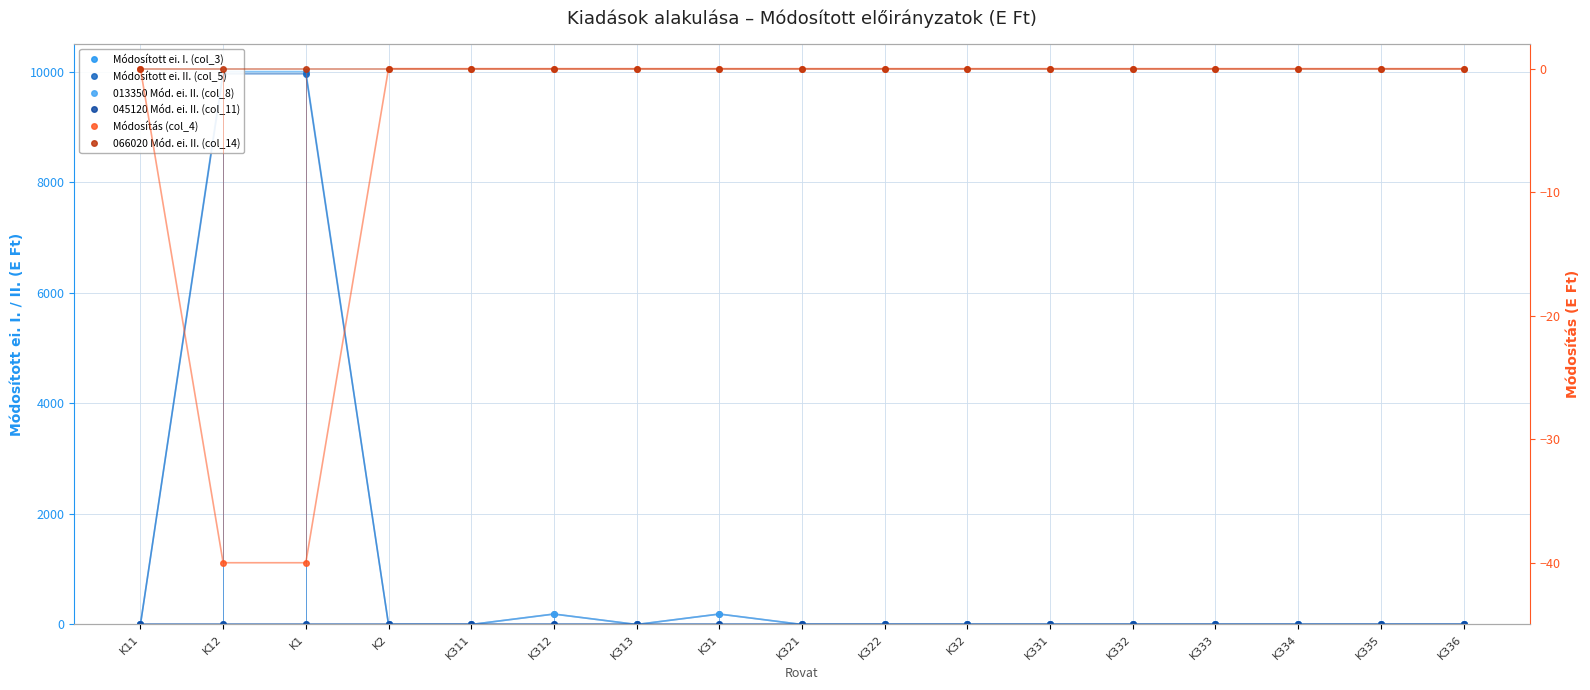

True or false: Módosított ei. II. (col_5) and Módosított ei. I. (col_3) cross at least once.

False